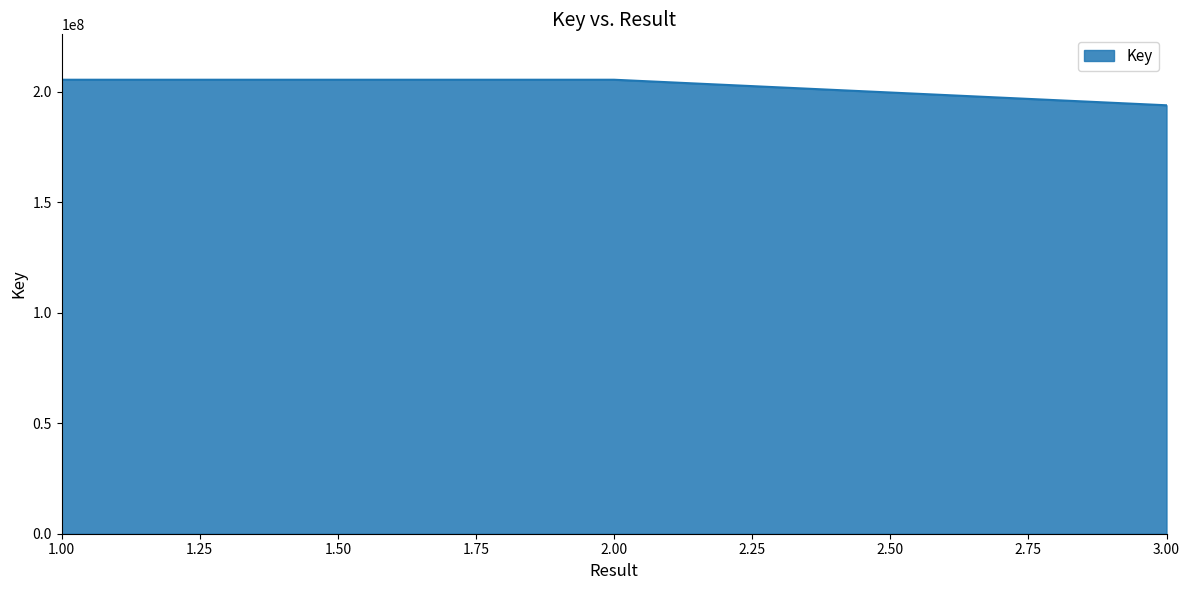

Does the chart have visible grid lines?

No